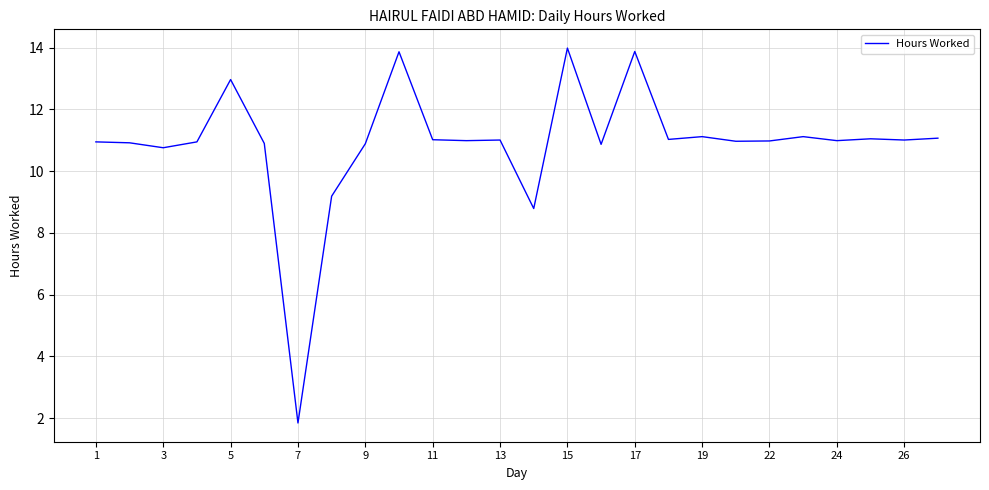

What is the smallest value displayed?

1.8